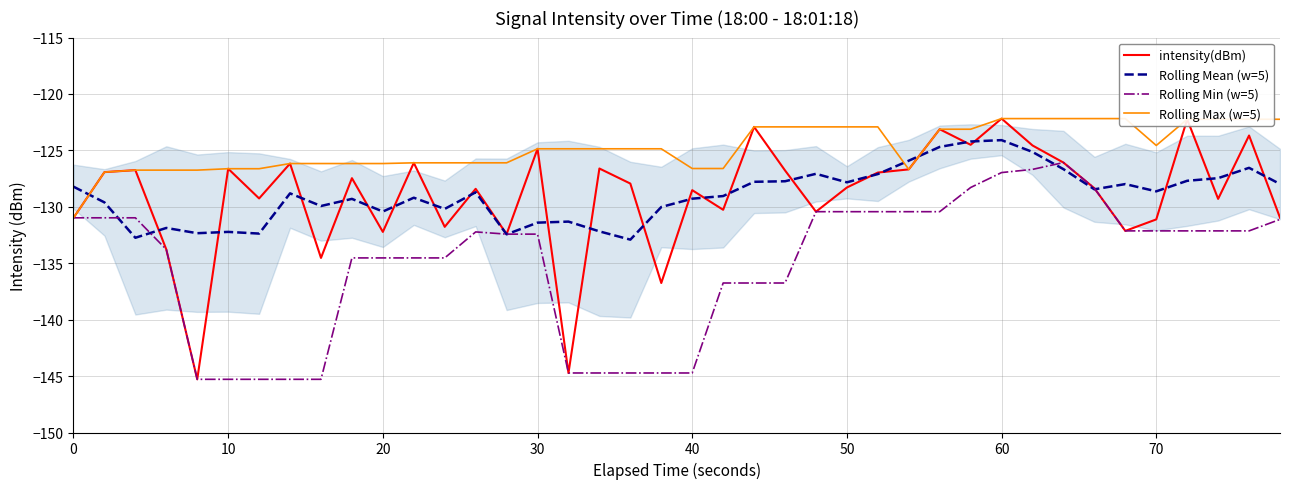

The Rolling Min (w=5) series shows -131.0 at 0. True or false?

True